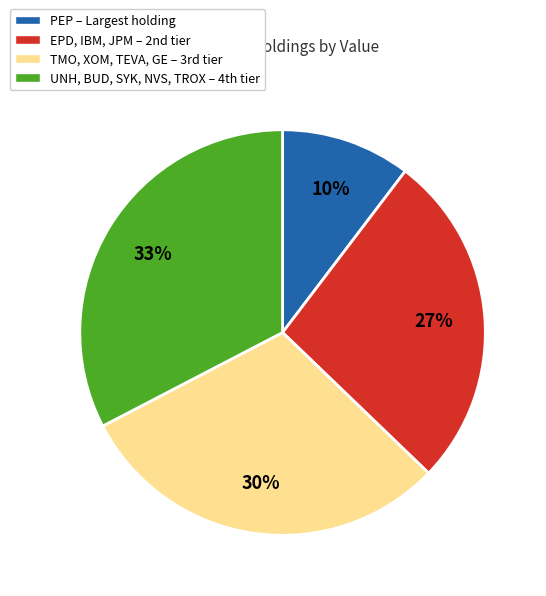

Is there a majority slice in this chart?

No